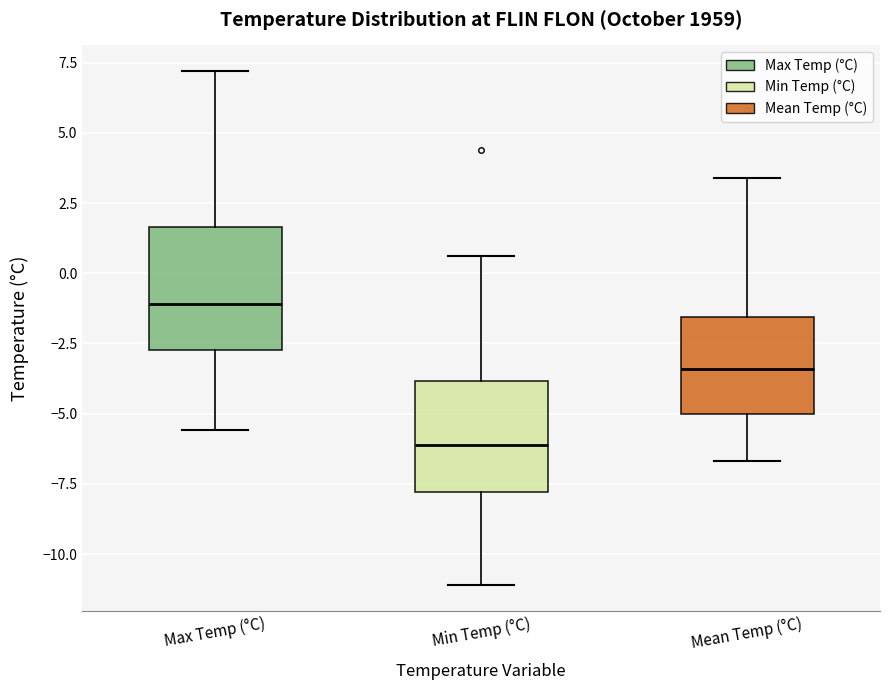

Where does the lower whisker of the box for Mean Temp (°C) end on the y-axis? The values are not printed on the chart, so give them approximately, as read against the axis.

-6.5